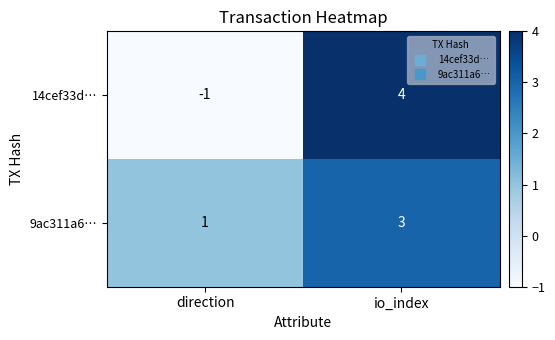

Reading left to right, extract all data points from this chart.

14cef33d…: direction=-1	io_index=4
9ac311a6…: direction=1	io_index=3